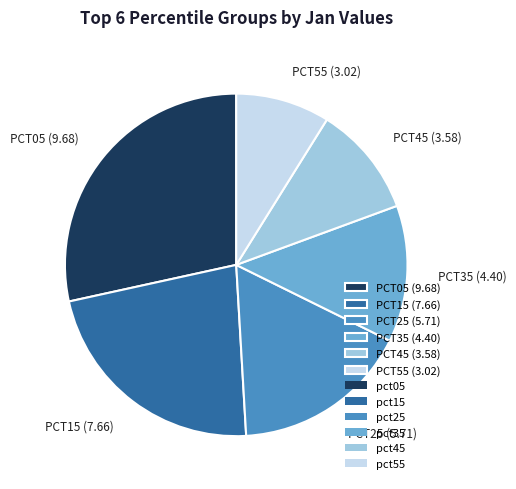

Which slice is the smallest?

PCT55 (3.02)